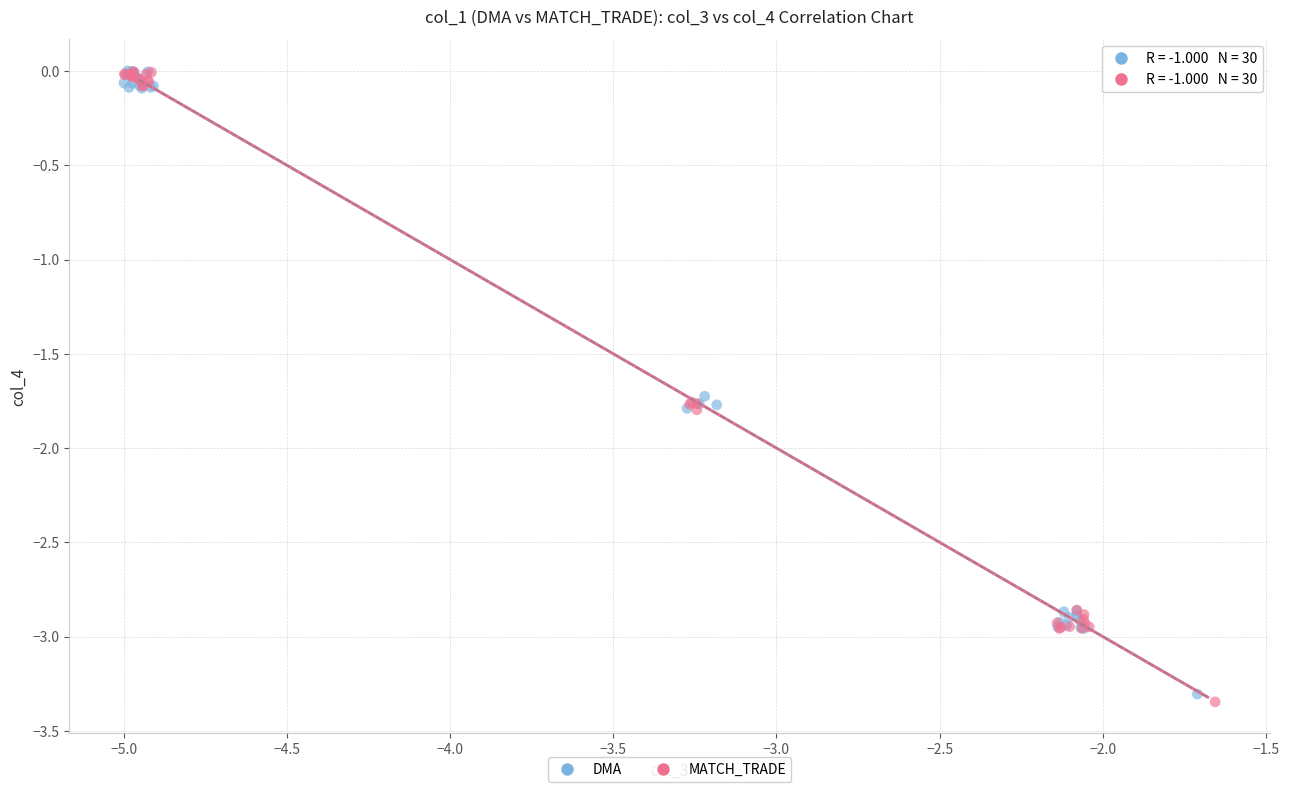

What are all the series names shown in the legend?

DMA, MATCH_TRADE